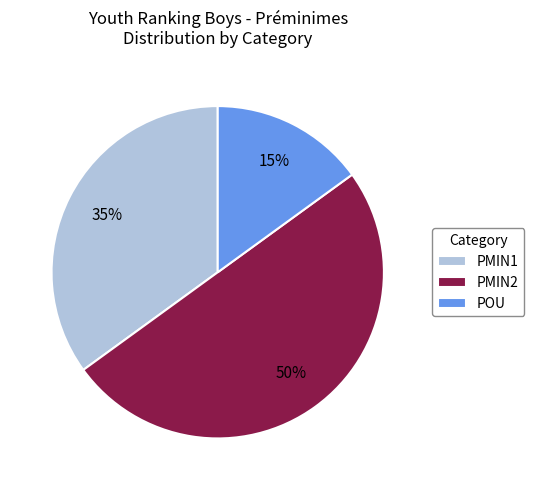

Approximately how many times larger is the value at PMIN1 compared to POU?

2.3